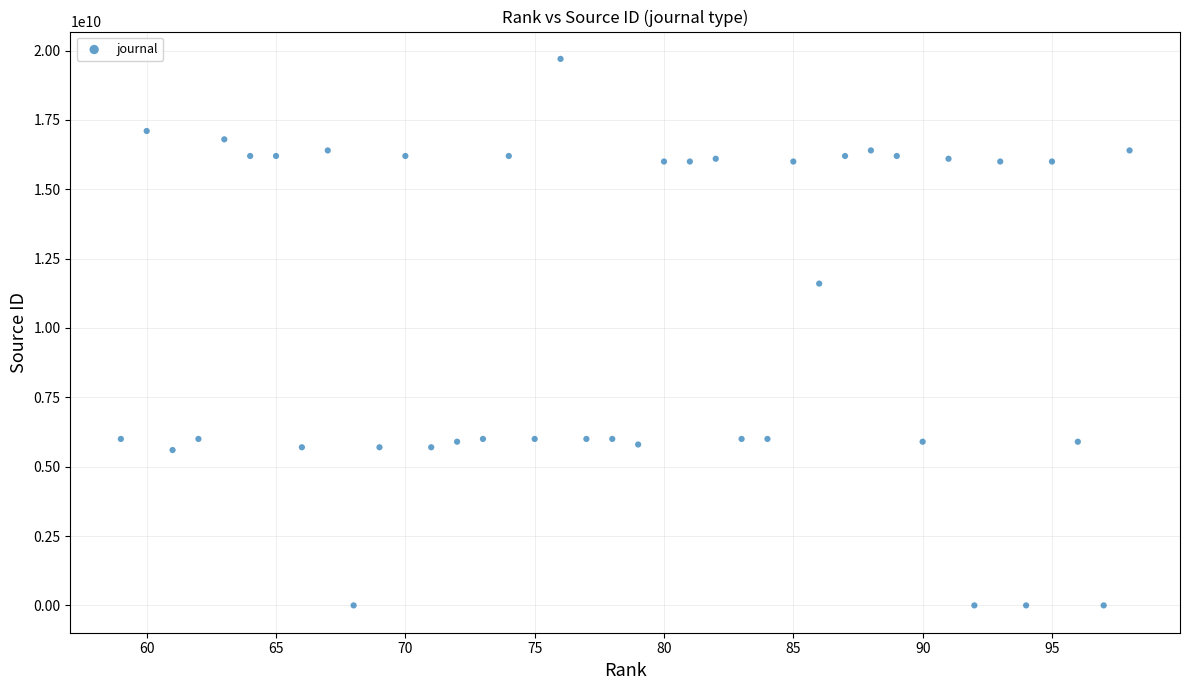

What is the range of X values (max minus min)?

39